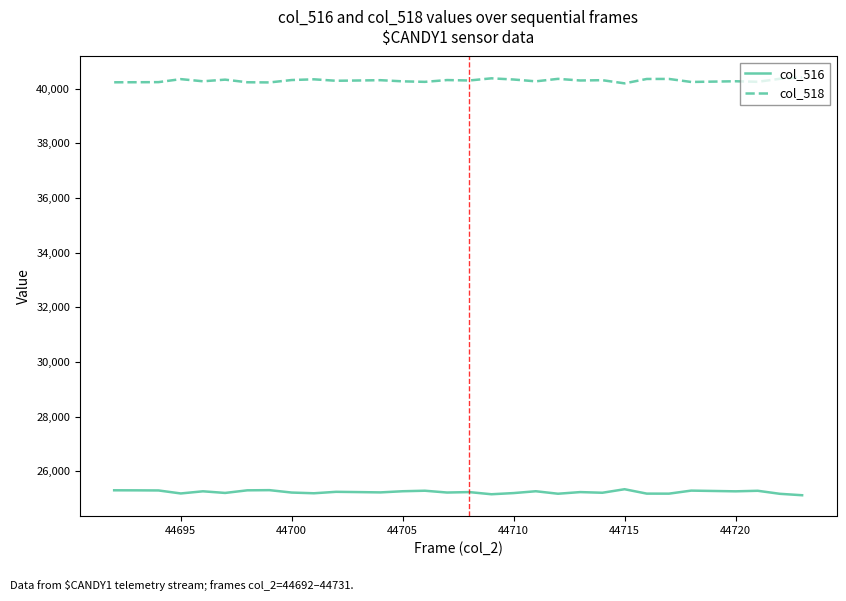

True or false: col_518 and col_516 intersect in this chart.

False